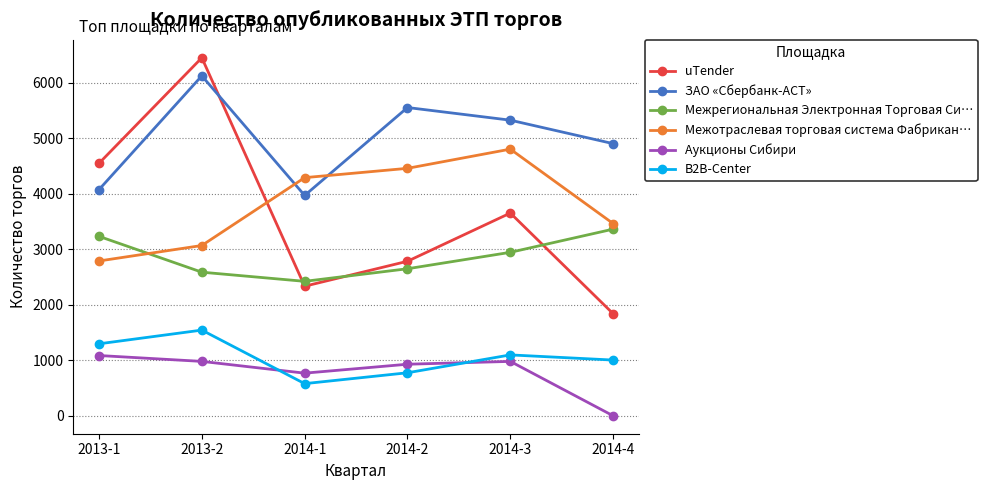

How many lines are shown in the chart?

6